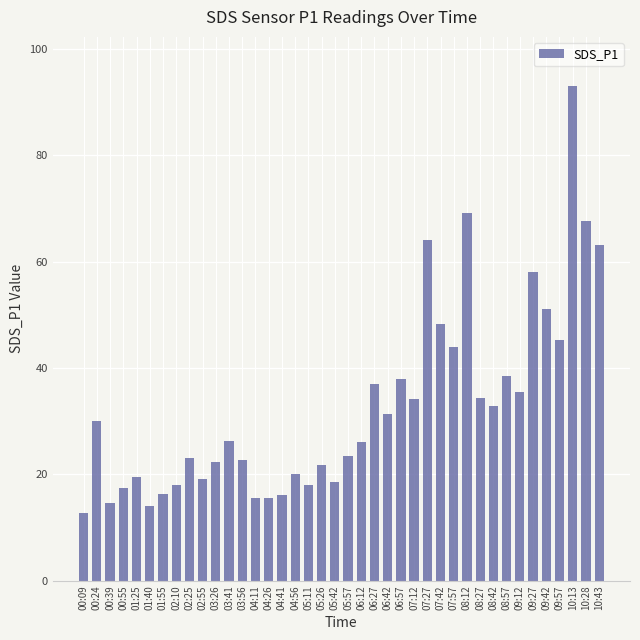

The chart shows a value of 35.5 at 09:12. True or false?

True